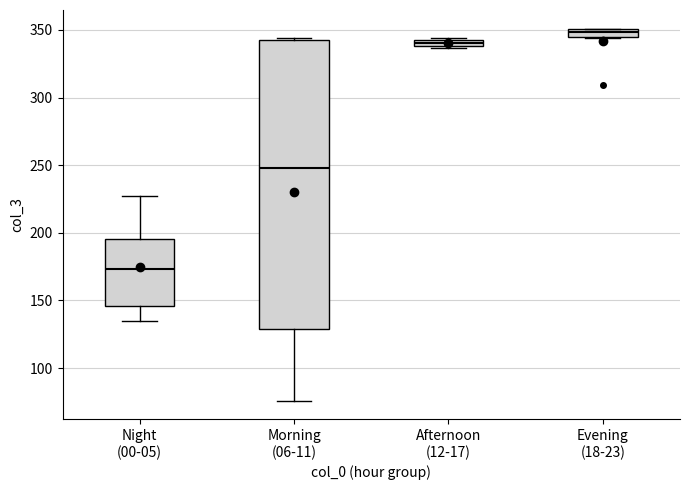

Which box's median line is the lowest?

Night (00-05)